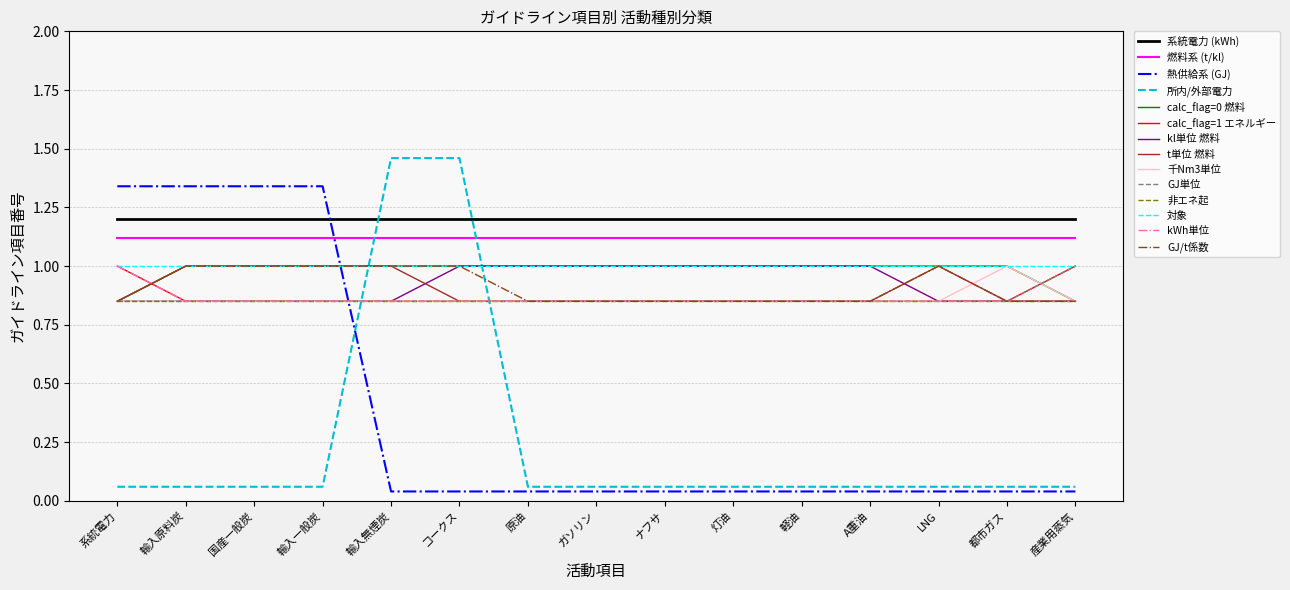

How many lines are shown in the chart?

14